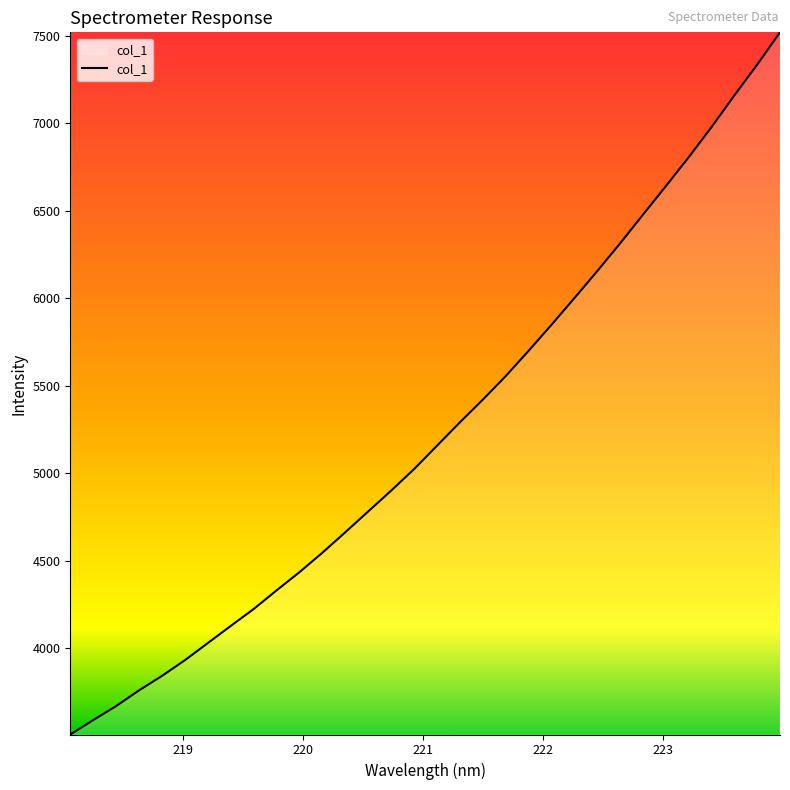

What is the minimum value shown in the chart?

3508.0